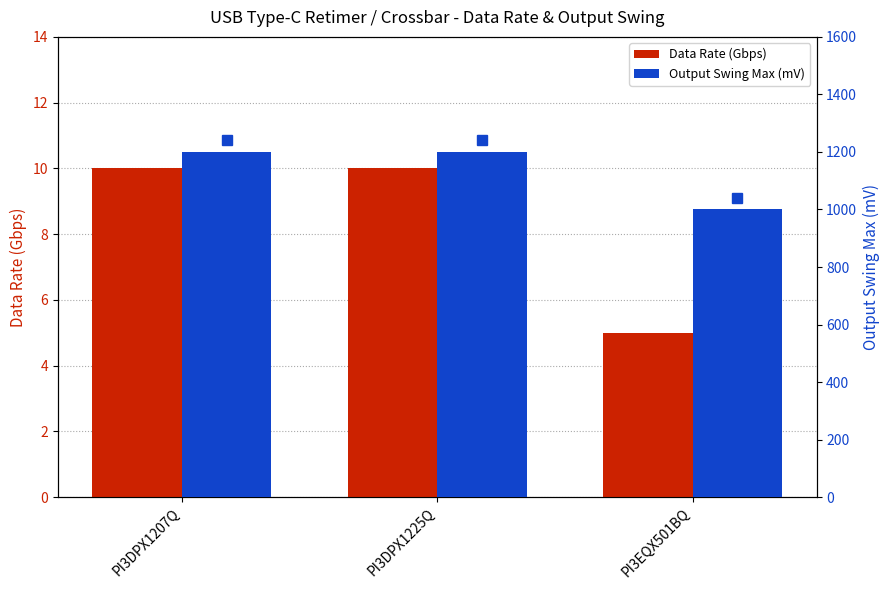

What is the average value of the Output Swing Max (mV) series?

1133